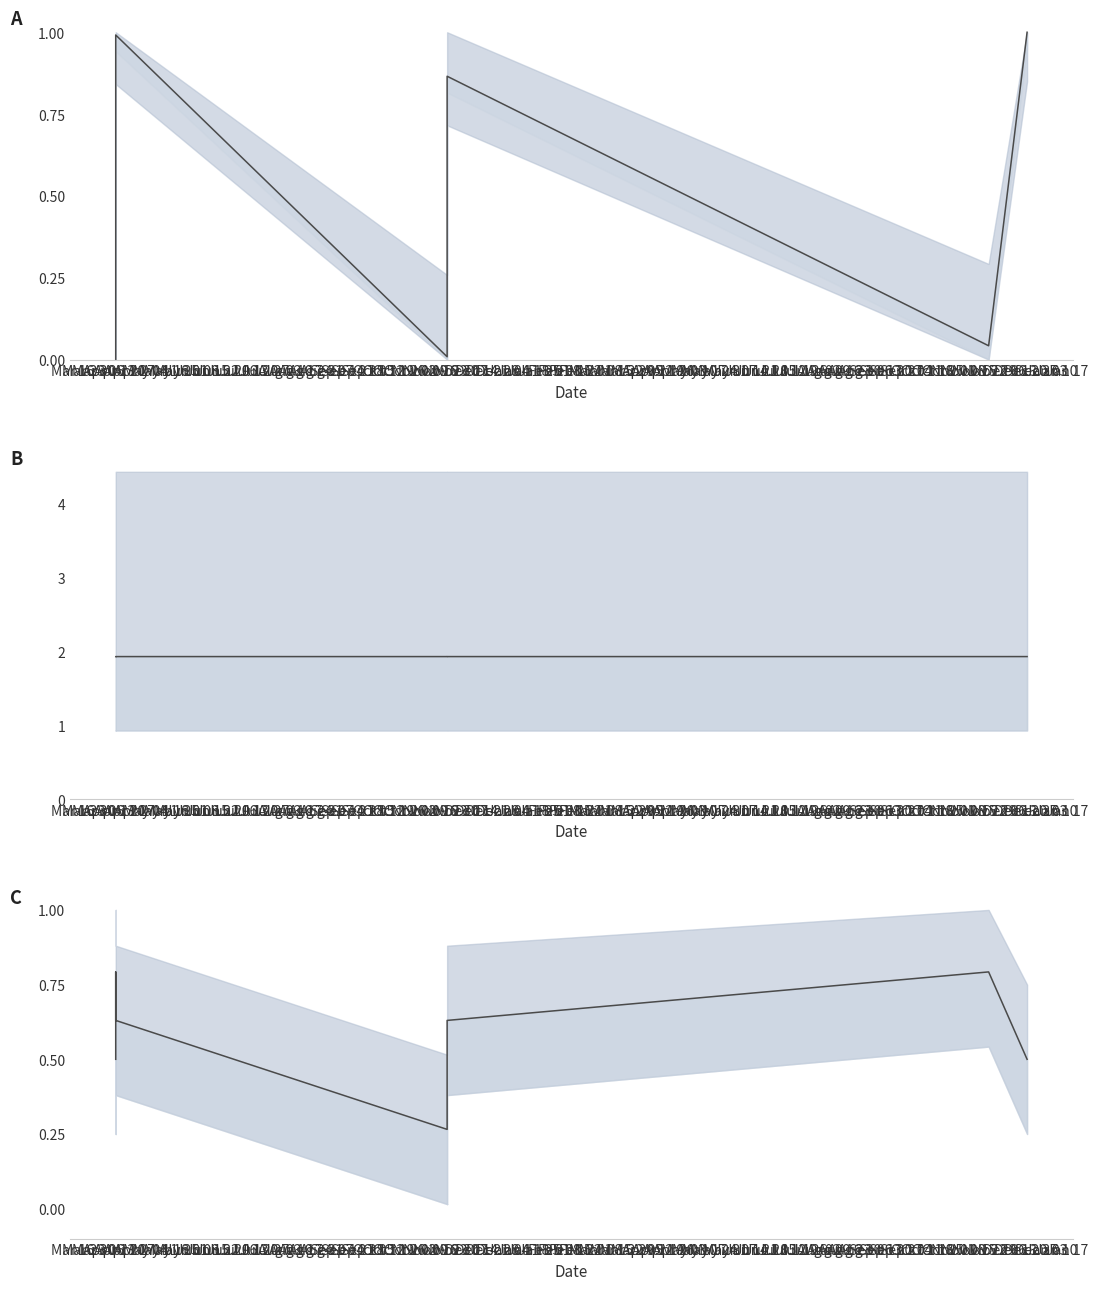

The value at Mar 23 is 0.8. True or false?

True